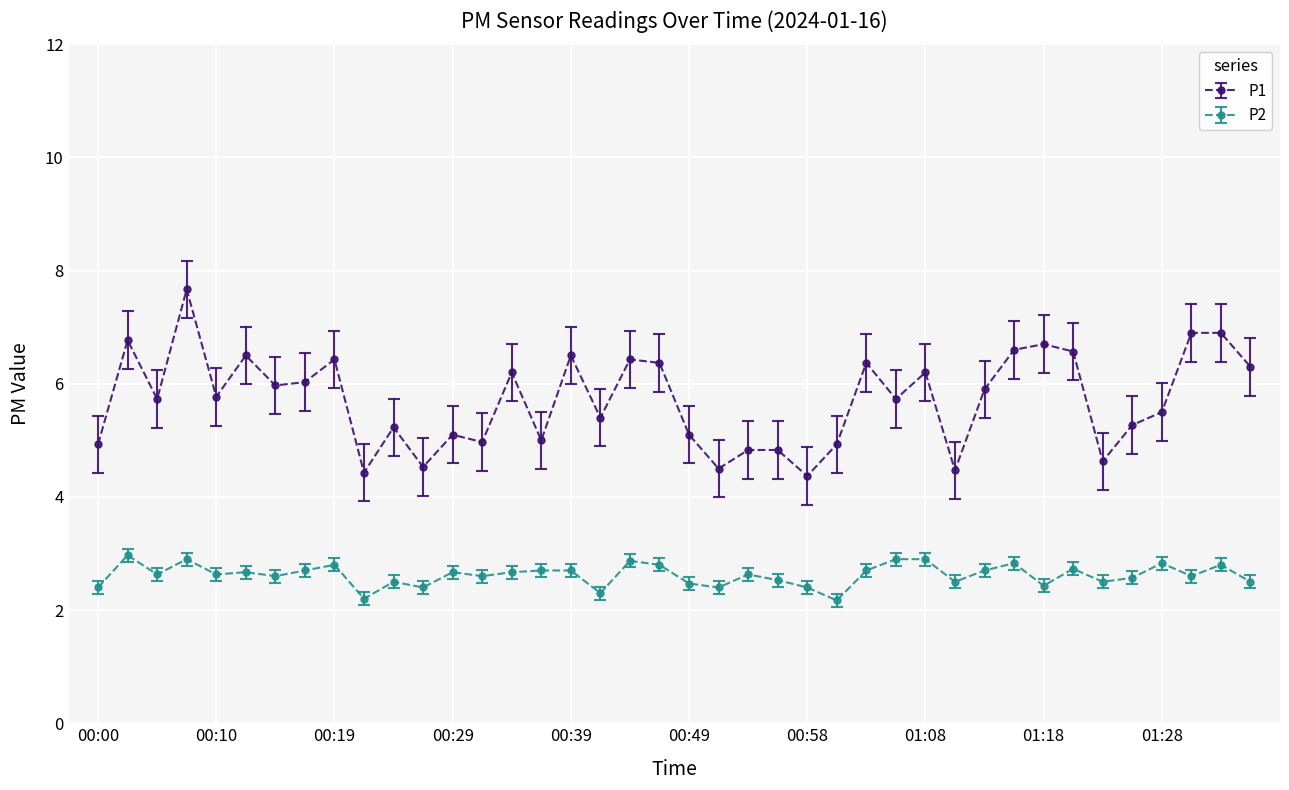

What is the minimum value for P1?

4.4